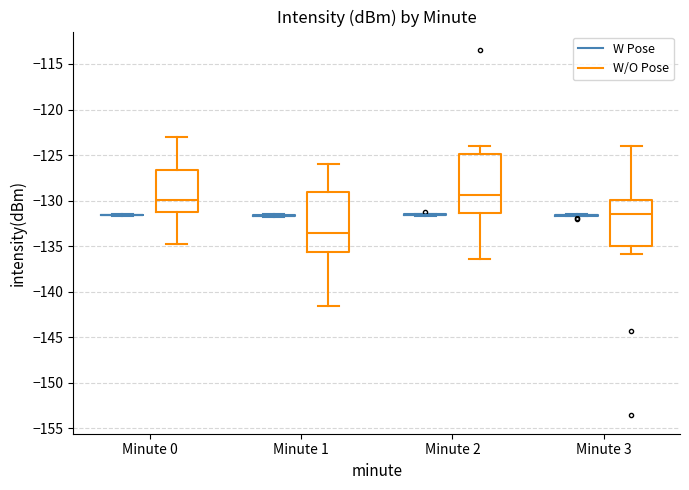

Reading left to right, read every box against the y-axis: the position of its median line, the range the box covers, and the ends of its whiskers. The values are not printed on the chart, so give them approximately, as read against the axis.

Minute 0 (W Pose): box collapsed to a line at -131.5, whiskers -131.5 to -131.5
Minute 0 (W/O Pose): median -130.0, box -131.5 to -126.5, whiskers -135.0 to -123.0
Minute 1 (W Pose): box collapsed to a line at -131.5, whiskers -132.0 to -131.5
Minute 1 (W/O Pose): median -133.5, box -135.5 to -129.0, whiskers -141.5 to -126.0
Minute 2 (W Pose): box collapsed to a line at -131.5, whiskers -131.5 to -131.5
Minute 2 (W/O Pose): median -129.5, box -131.5 to -125.0, whiskers -136.5 to -124.0
Minute 3 (W Pose): box collapsed to a line at -131.5, whiskers -131.5 to -131.5
Minute 3 (W/O Pose): median -131.5, box -135.0 to -130.0, whiskers -136.0 to -124.0